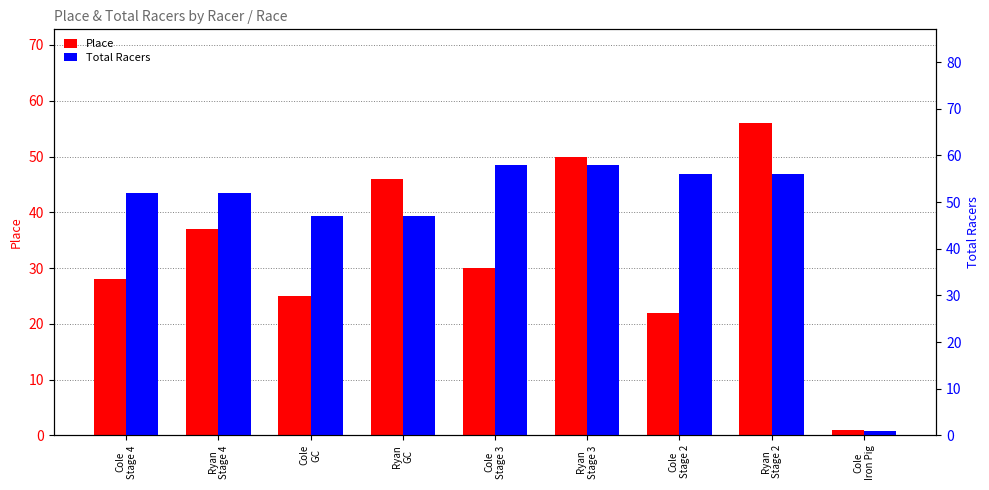

What is the sum of all Place values?

295